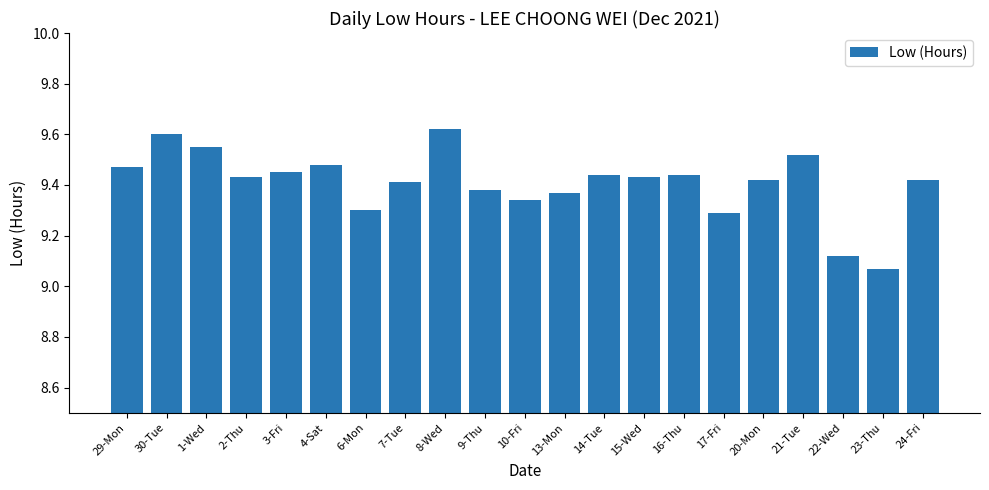

What is the label of the 17th bar from the left?

20-Mon